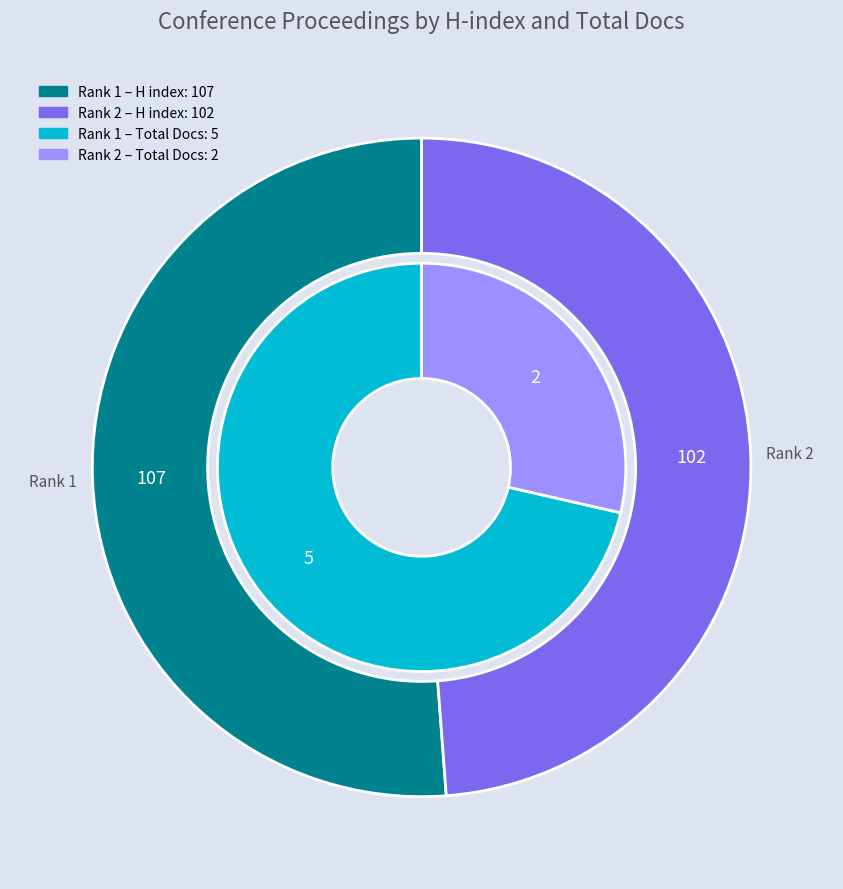

To the nearest percent, what portion does Rank 2 represent?

49%